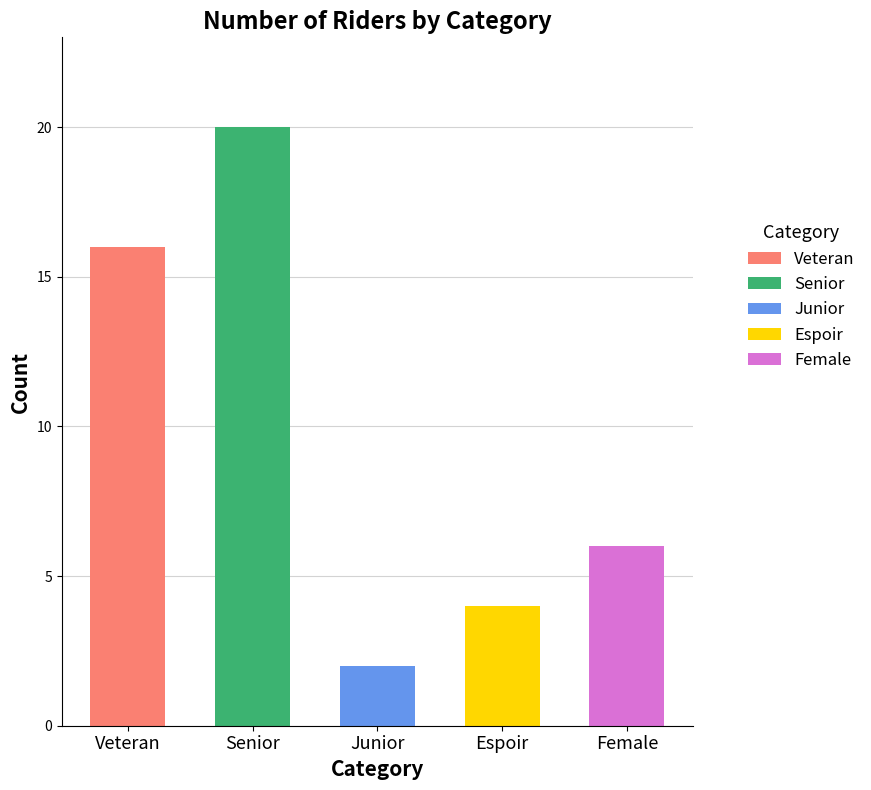

List the labels in order of value, largest first.

Senior, Veteran, Female, Espoir, Junior